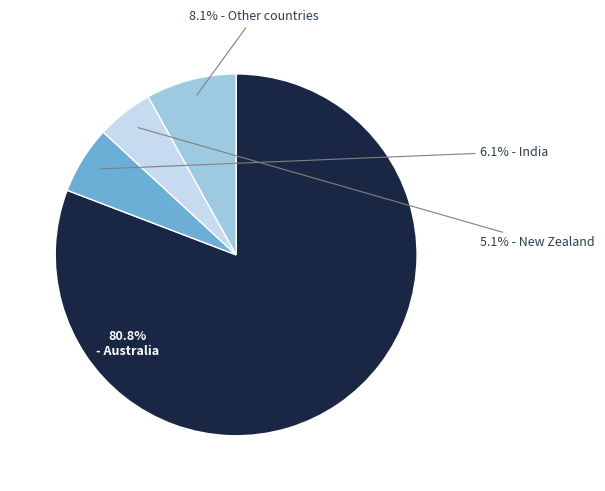

Does any single category account for the majority?

Yes